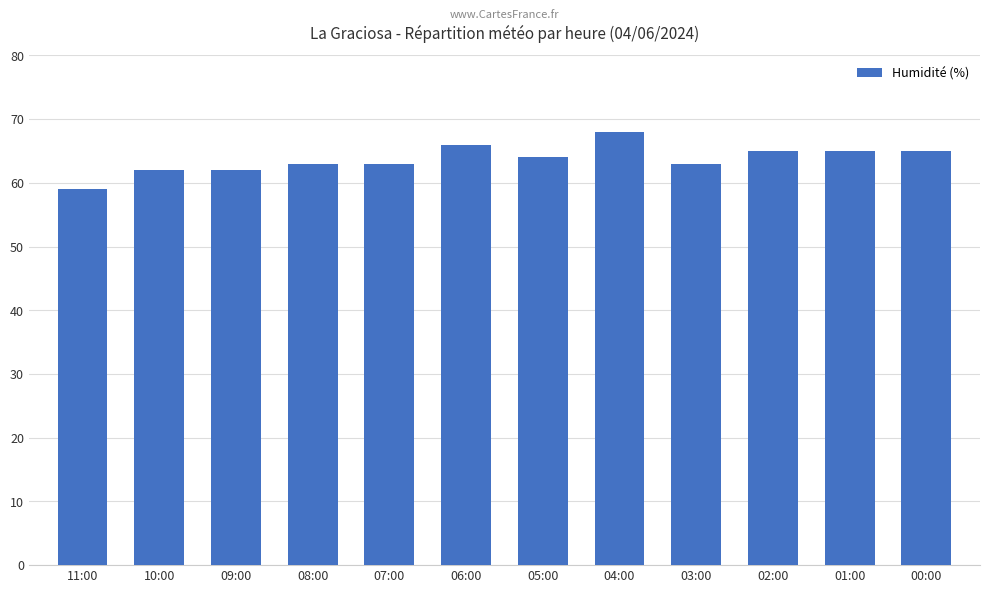

Between 04:00 and 00:00, which is larger?

04:00